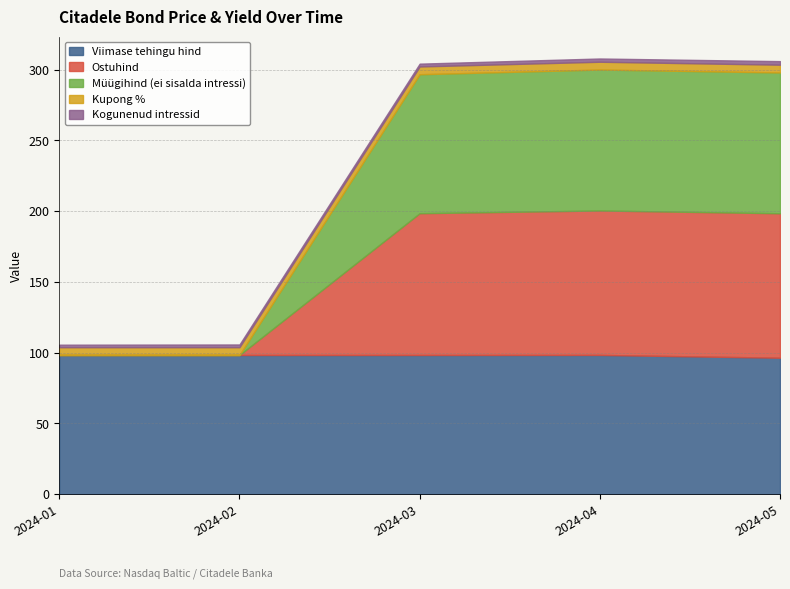

Rank the series by their maximum value, from lowest to highest.

Kogunenud intressid, Kupong %, Viimase tehingu hind, Müügihind (ei sisalda intressi), Ostuhind